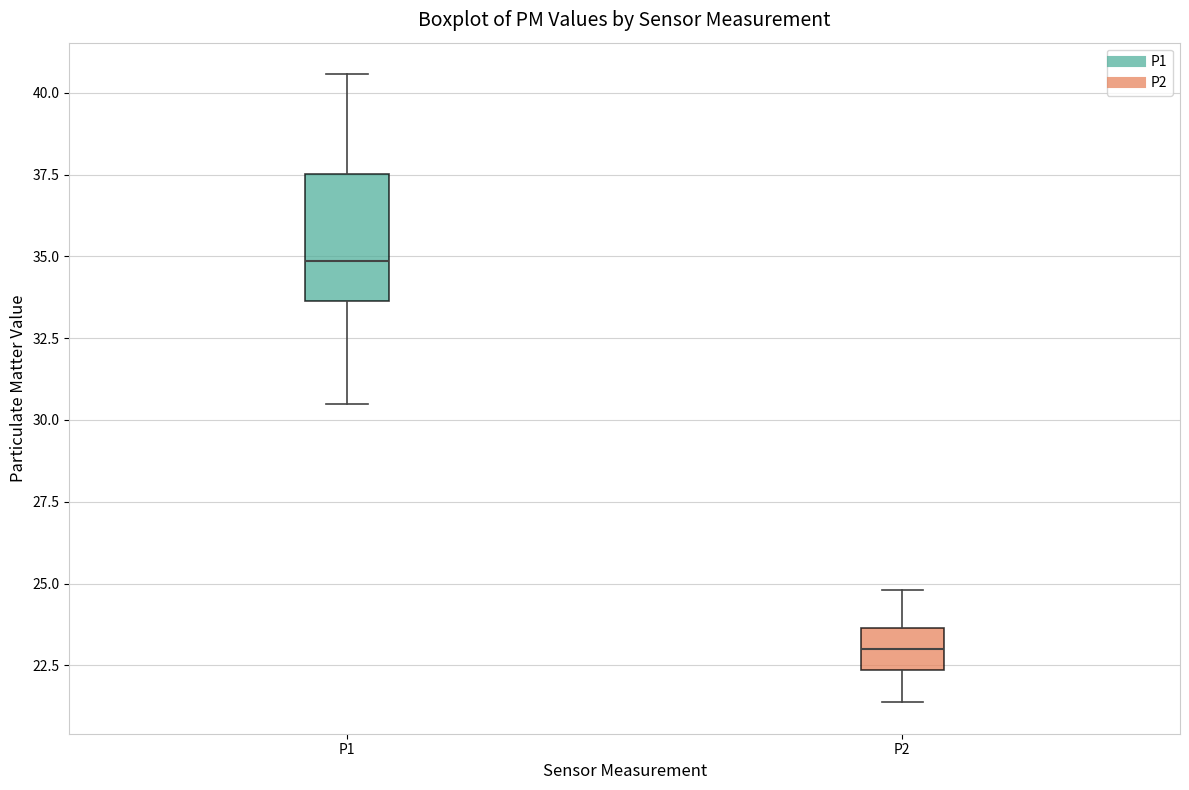

Which box is the tallest, from its lower edge to its upper edge?

P1